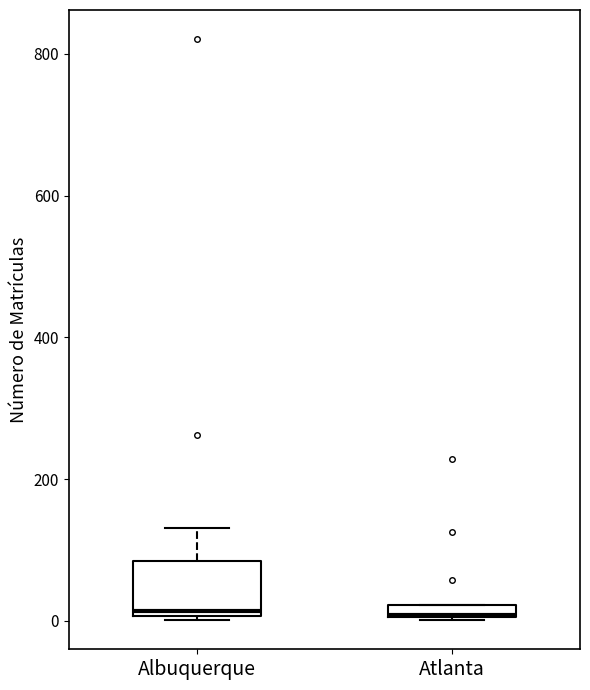

Where is the upper edge of the box for Albuquerque on the y-axis? The values are not printed on the chart, so give them approximately, as read against the axis.

80